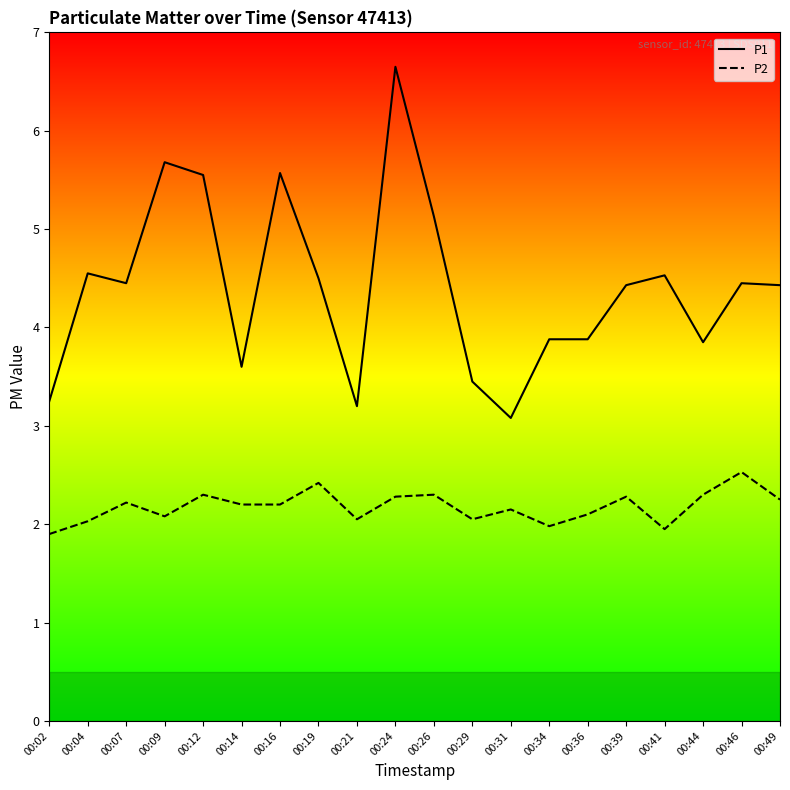

What is the total value across all series at 00:07?

6.7